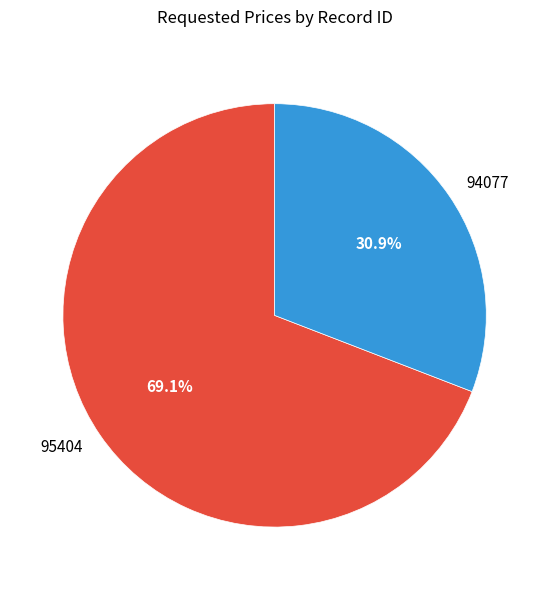

Is it true that 94077 is 21% of the pie?

False